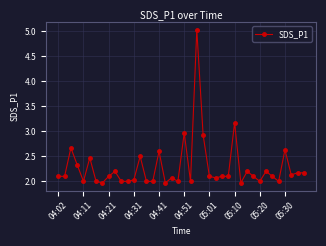

What is the difference between the maximum and minimum values?

3.1